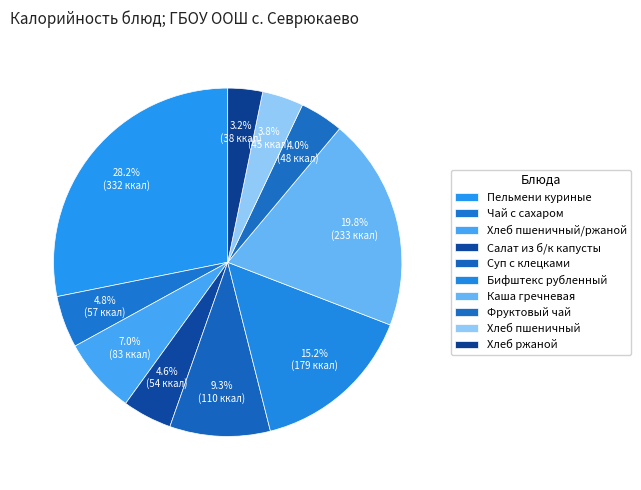

Count the number of slices in the pie.

10